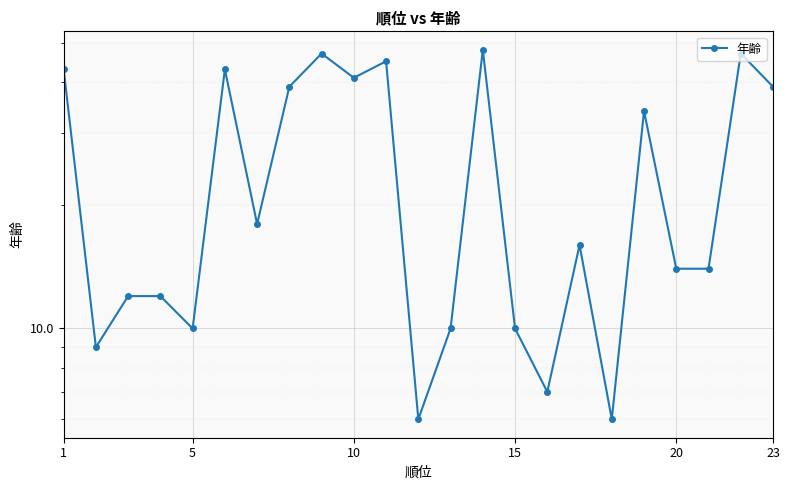

What is the average value?

25